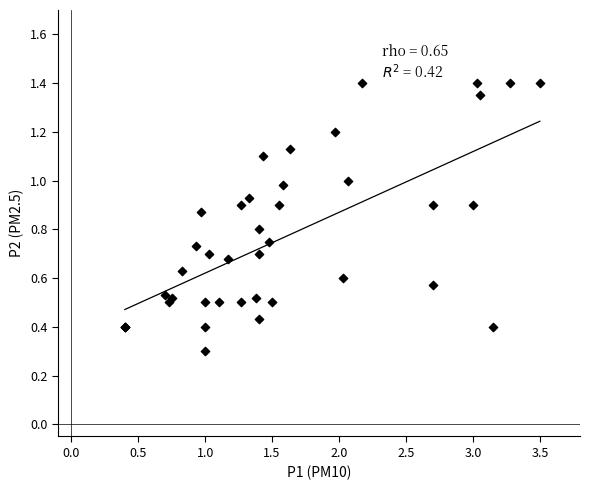

What Y value in the scatter plot is closest to 0?

0.3